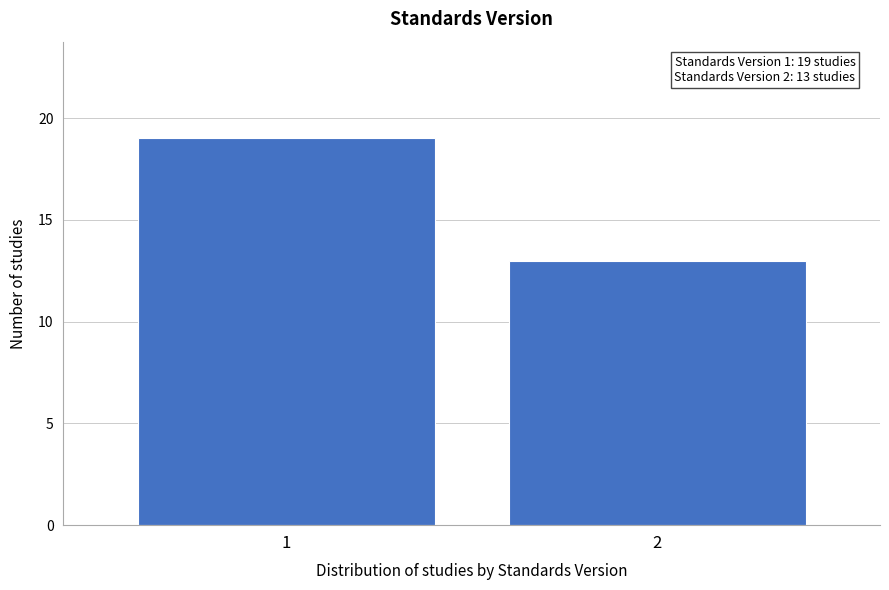

Reading left to right, transcribe all the data shown in this chart.

19	13